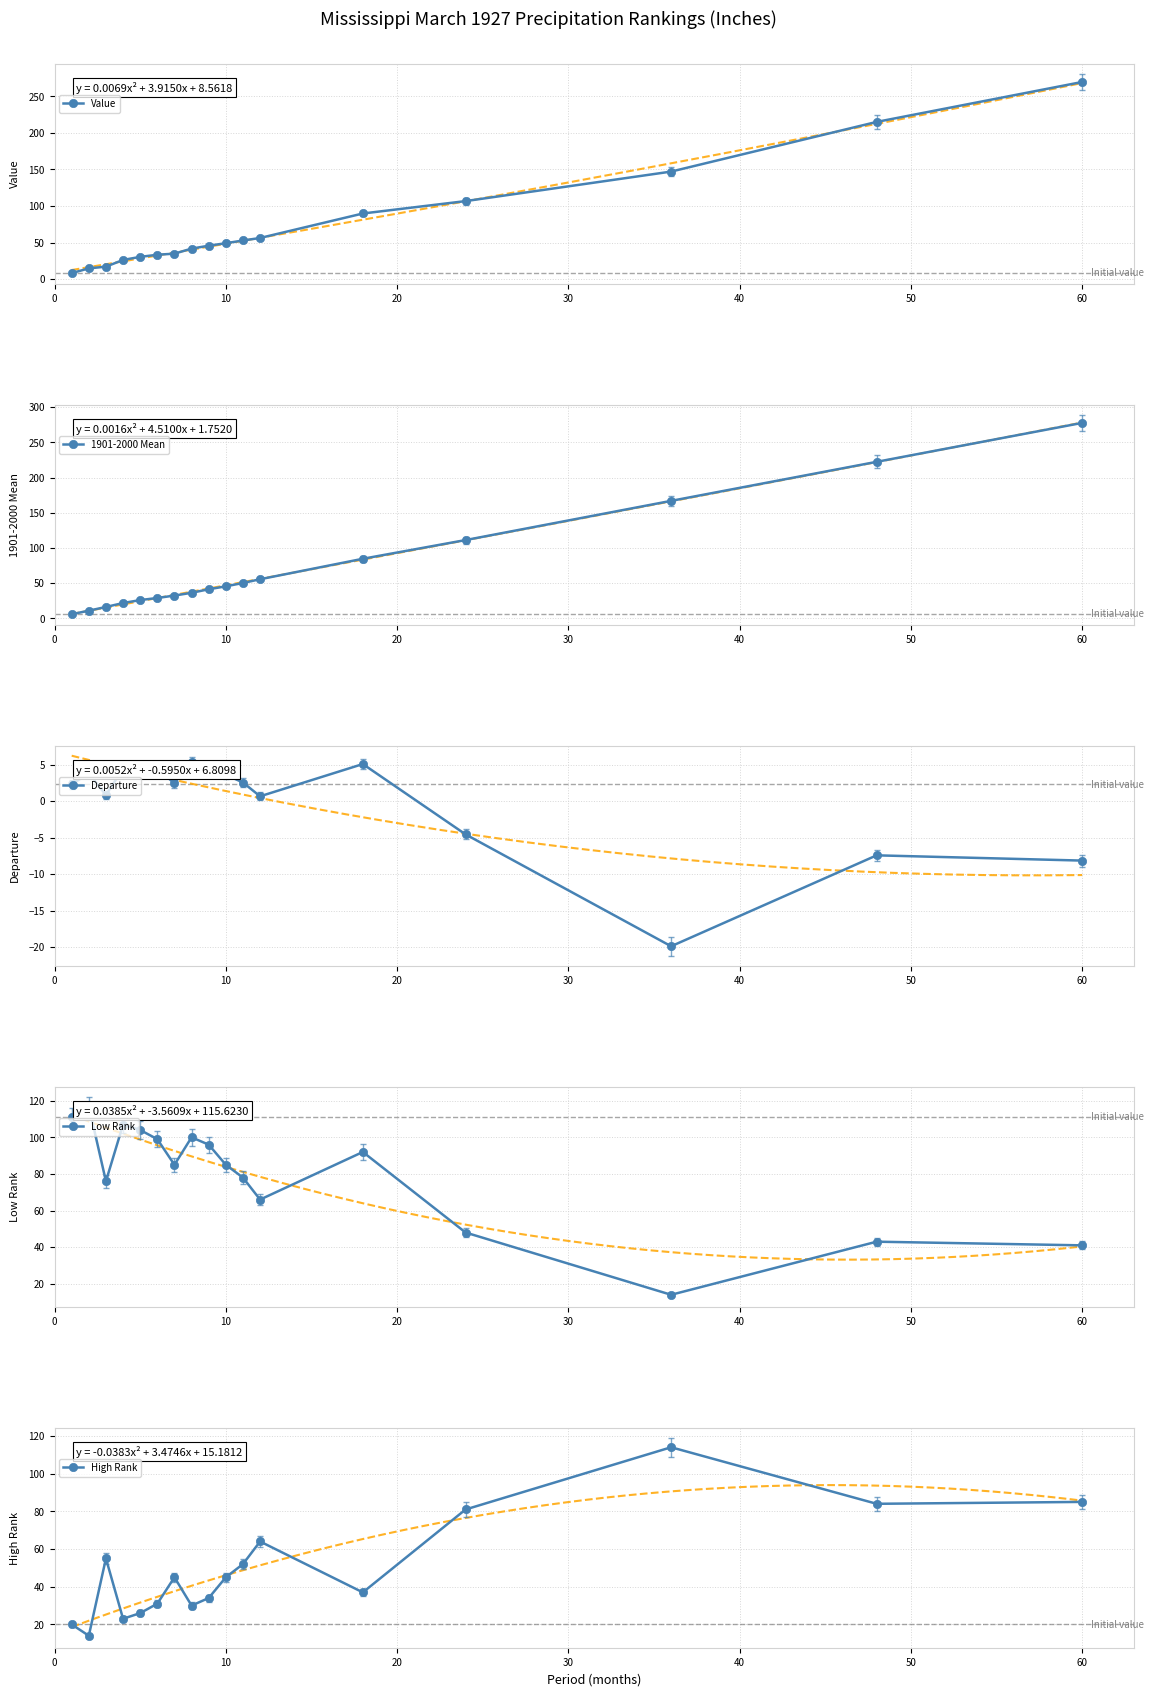

What is the value of the Departure point at the 13th from the left?

5.1